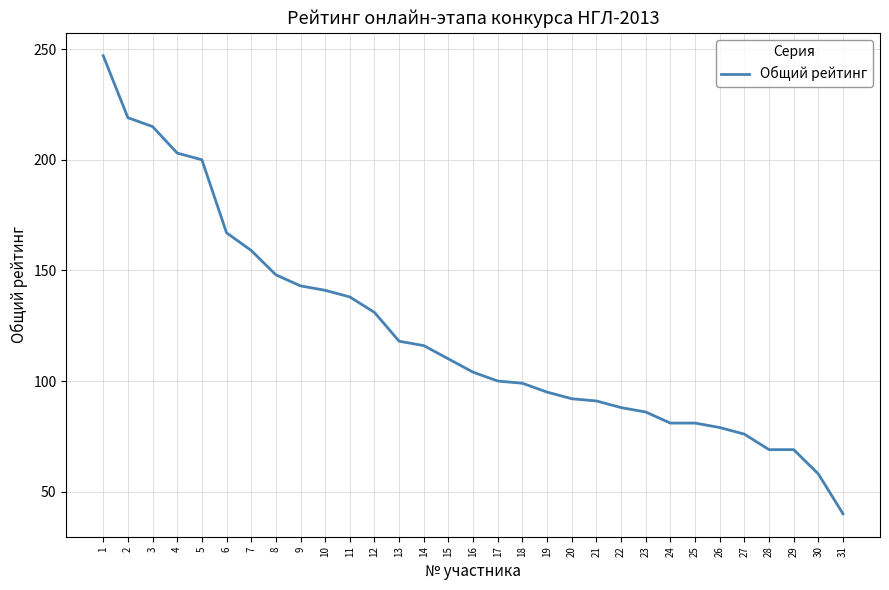

True or false: the data shows 215 at 3.

True